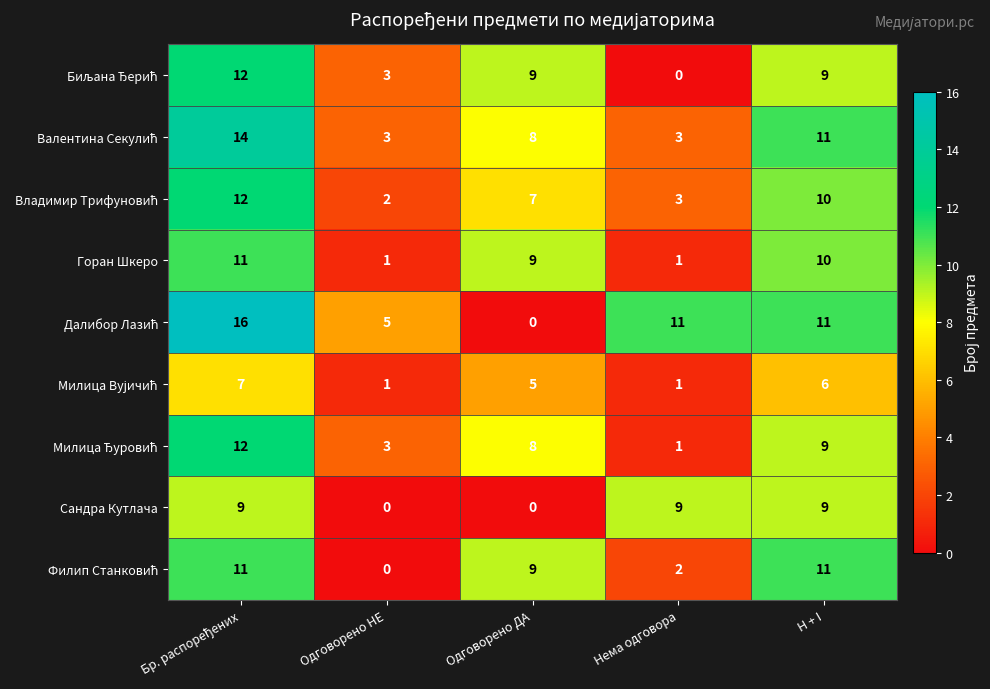

Count the number of data series in this chart.

9